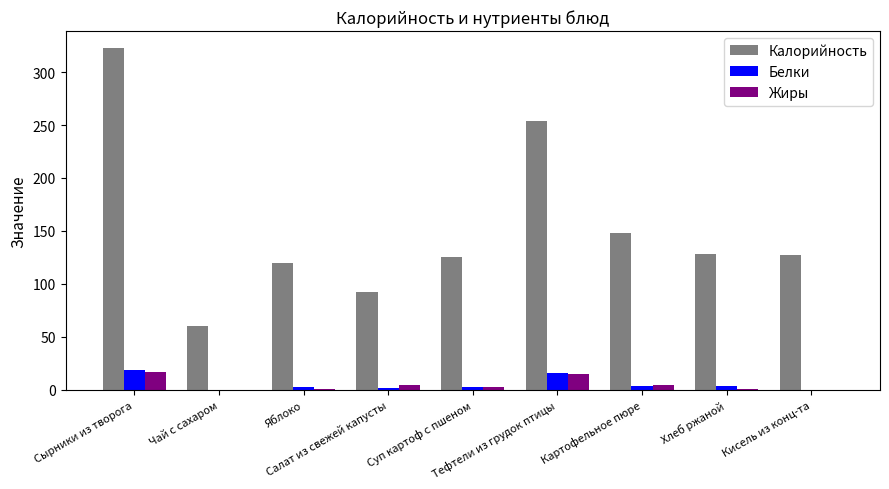

How many data points does each series have?

9